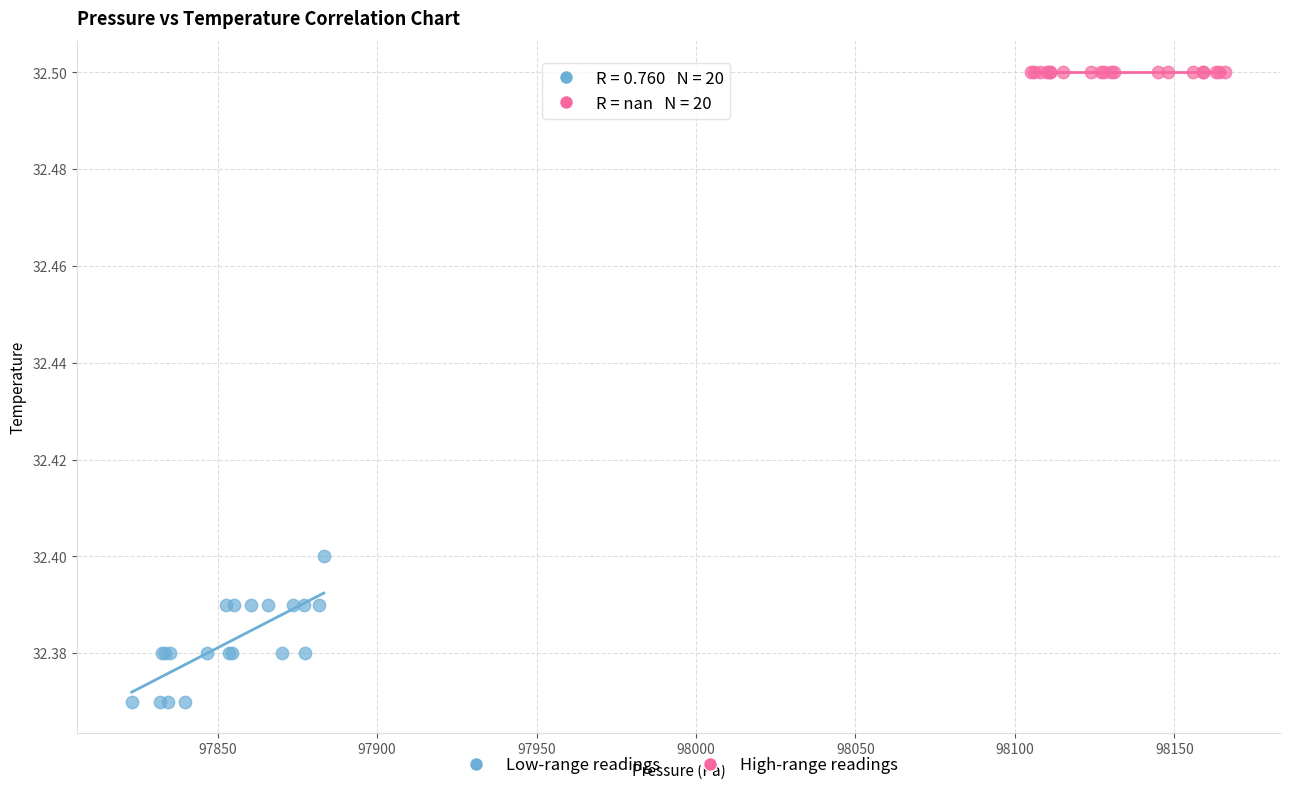

What are all the series names shown in the legend?

Low-range readings, High-range readings